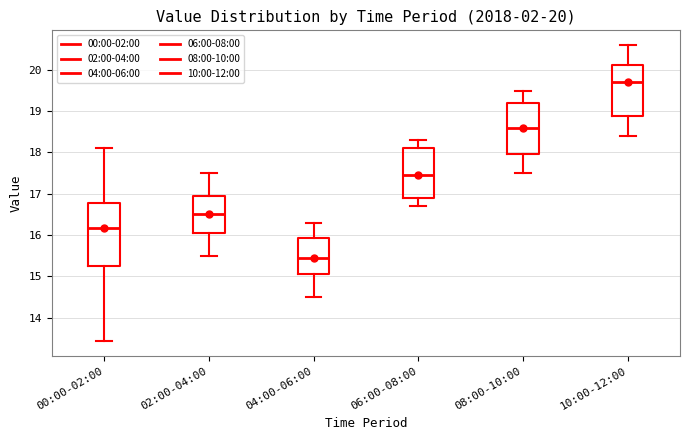

Which box has the highest median line?

10:00-12:00